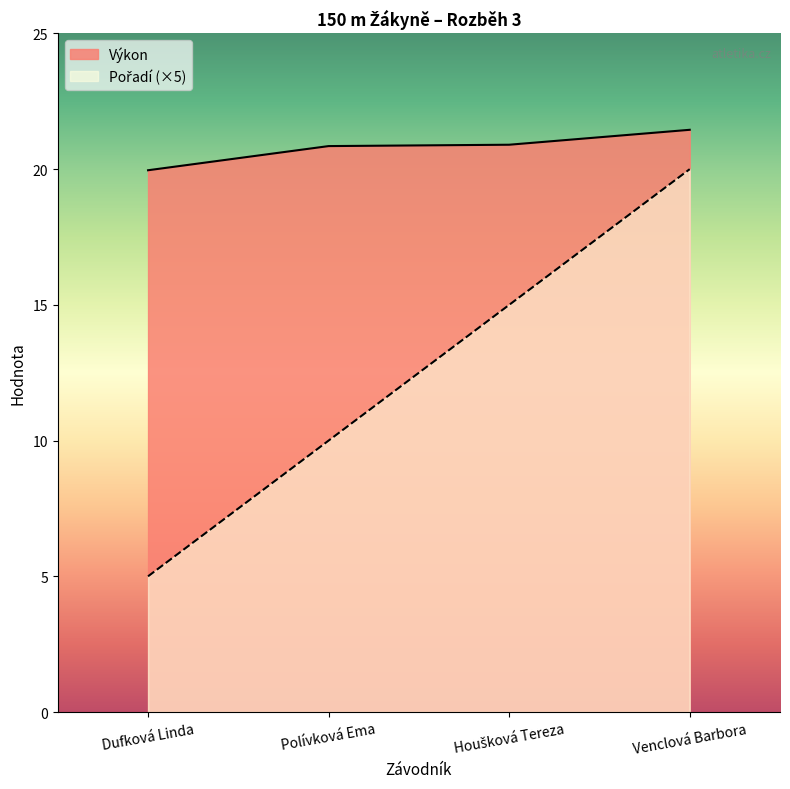

Where does the Pořadí series first go above 15?

Venclová Barbora